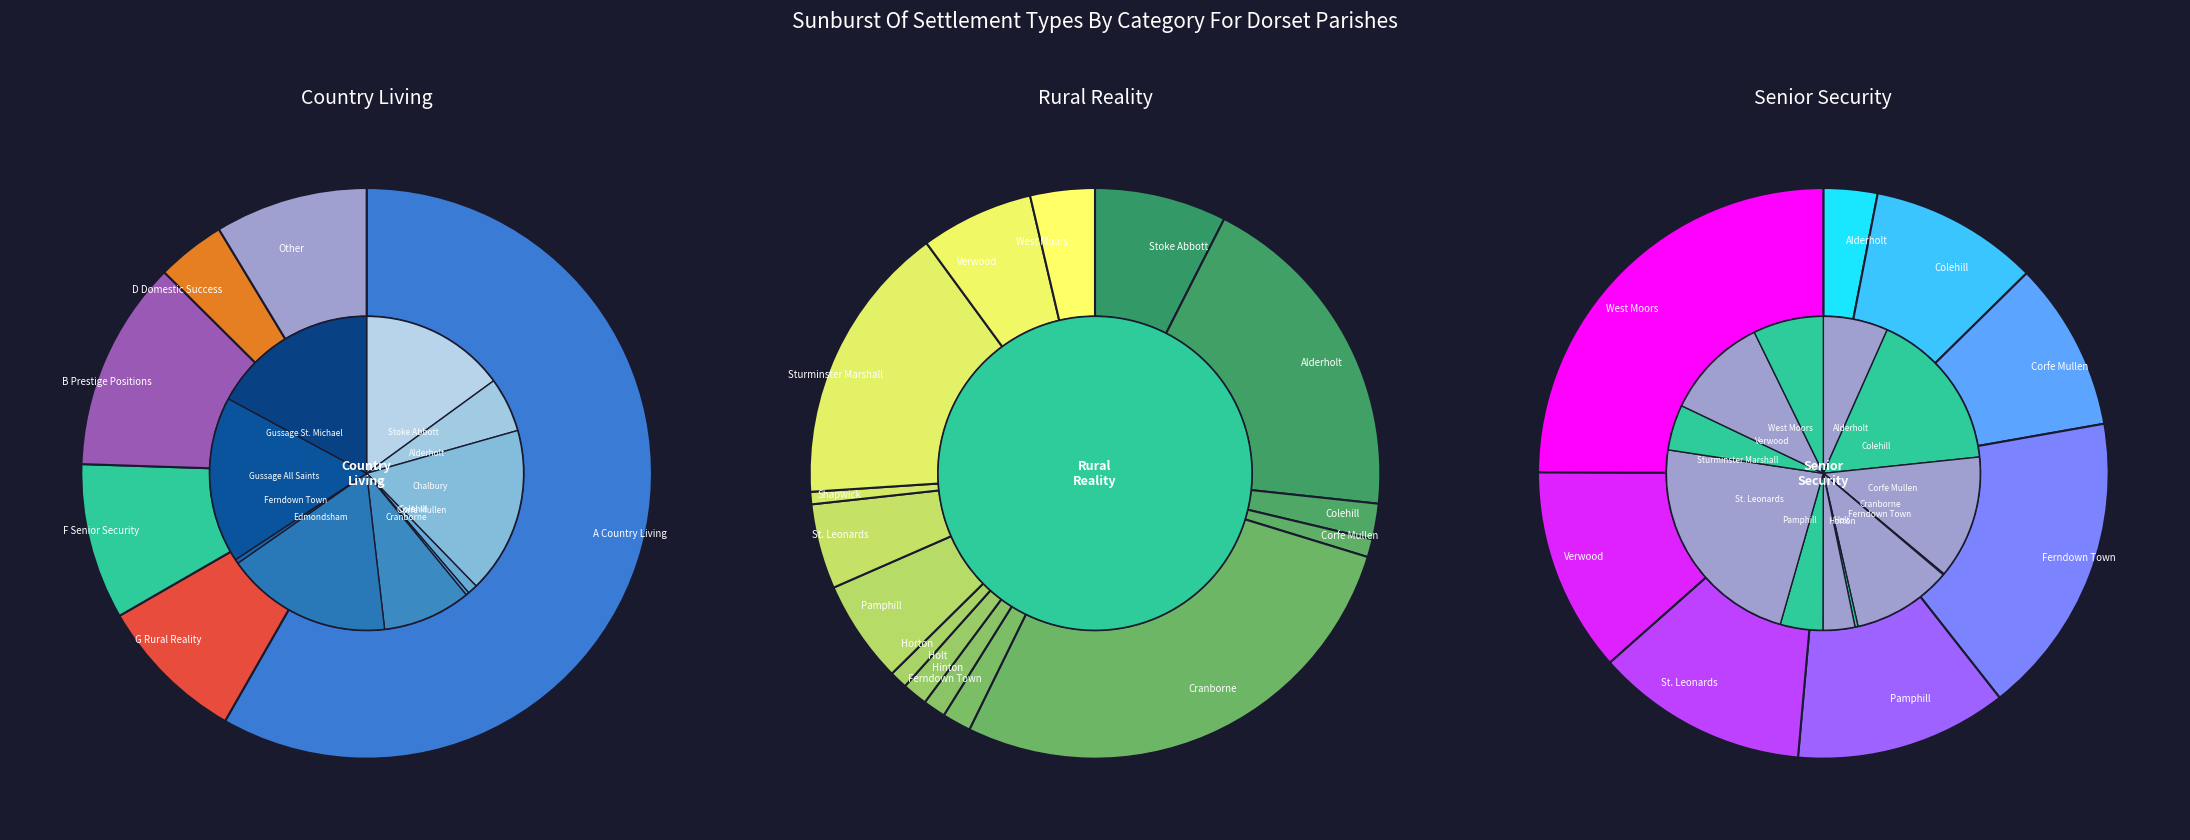

Rank the categories by Other value from highest to lowest.

Corfe Mullen, Ferndown Town, West Moors, Horton, Verwood, Colehill, Pamphill, Alderholt, St. Leonards, Sturminster Marshall, Cranborne, Stoke Abbott, Chalbury, Edmondsham, Gussage All Saints, Gussage St. Michael, Hinton, Holt, Crichel, Shapwick